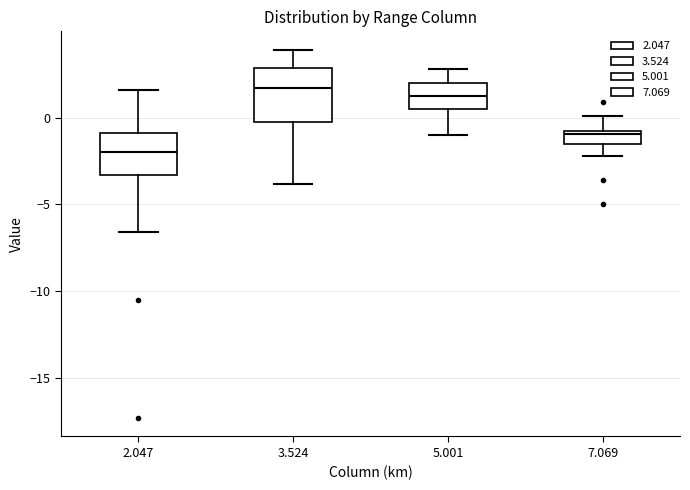

Where does the lower whisker of the box at x = 5.001 end on the y-axis? The values are not printed on the chart, so give them approximately, as read against the axis.

-1.0